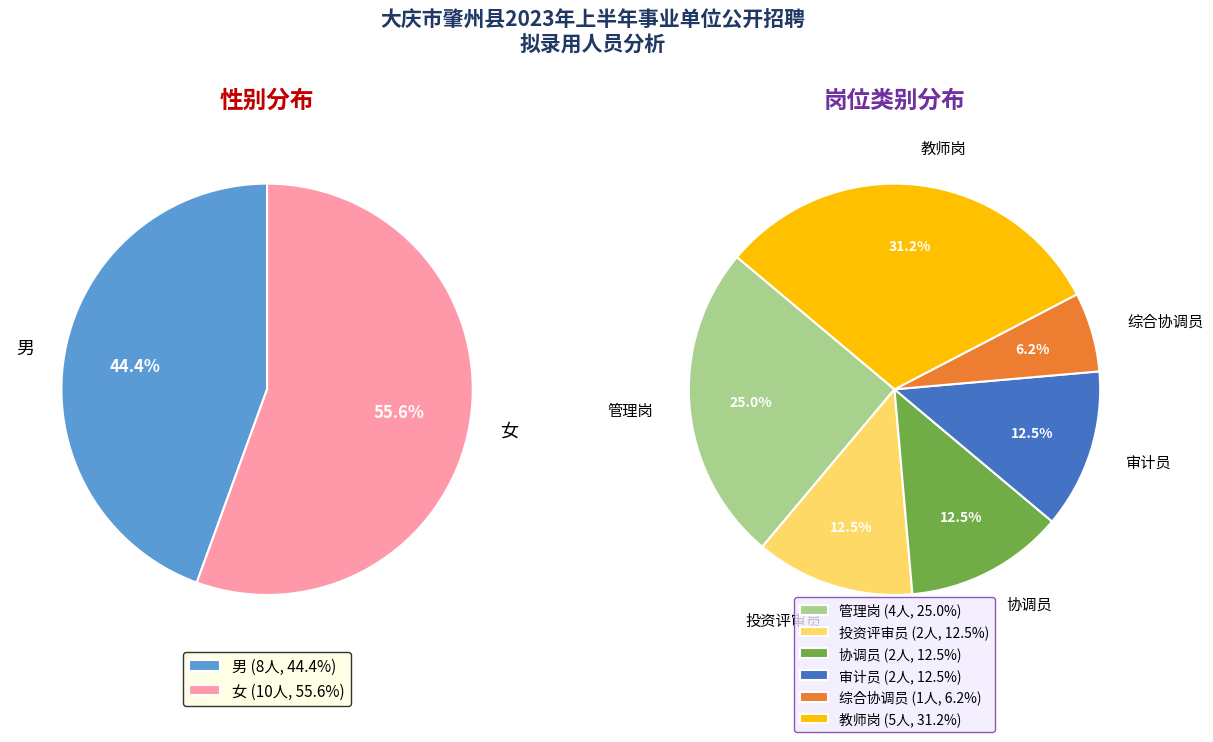

Combined, what portion of the pie is 男 and 女?

100.0%